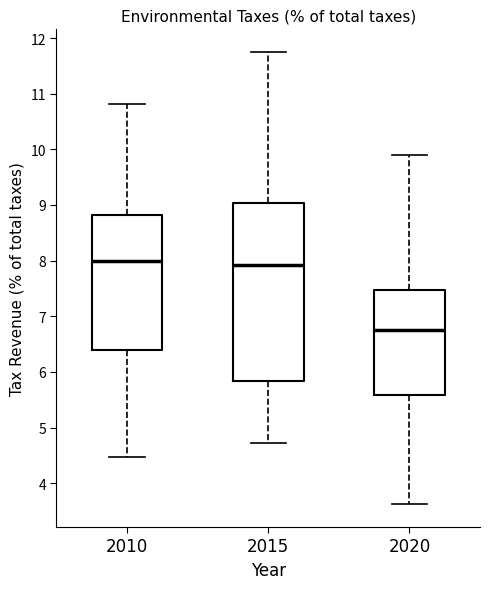

Where does the median line of the box at x = 2015 sit on the y-axis? The values are not printed on the chart, so give them approximately, as read against the axis.

7.9